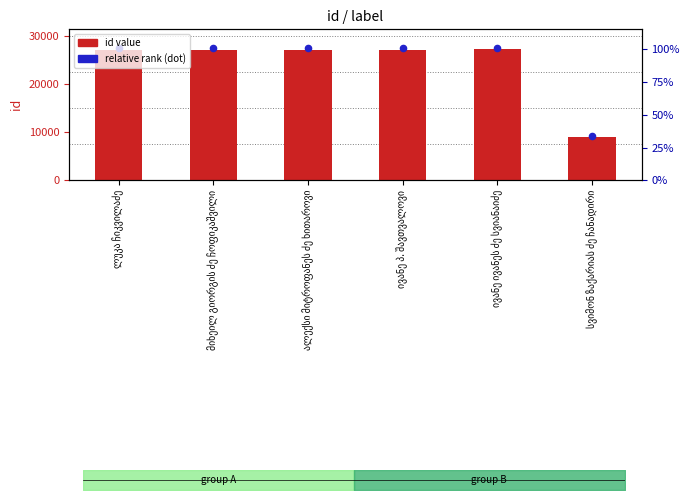

What are all the series names shown in the legend?

id value, relative rank (dot)